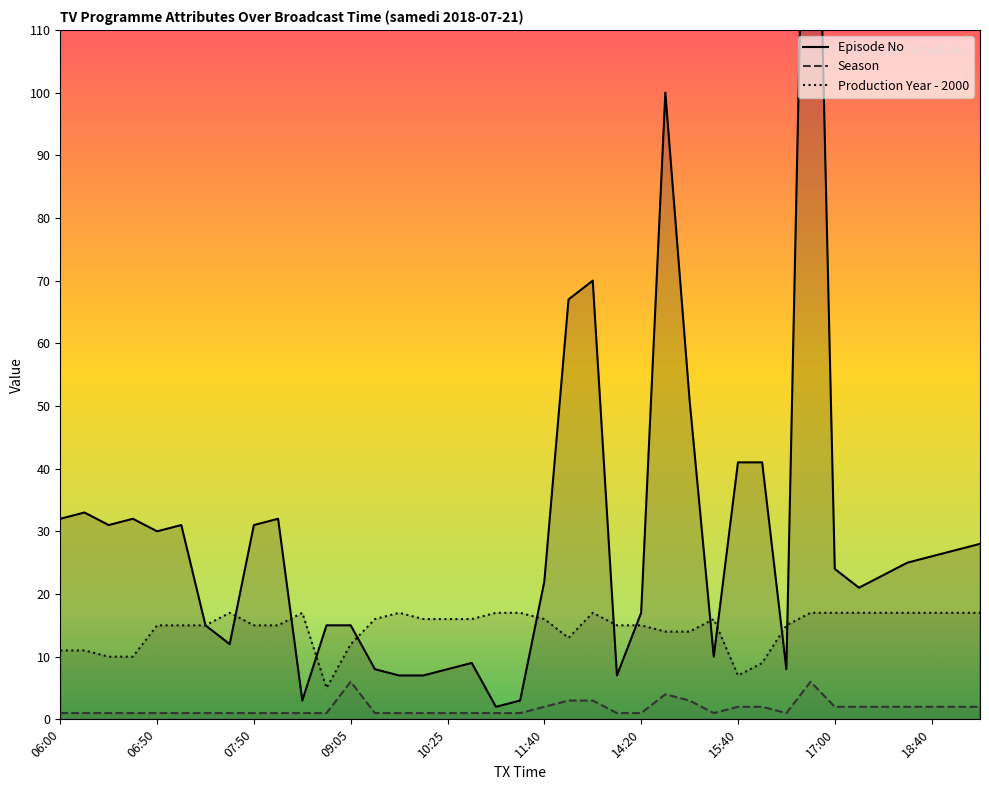

What is the highest value of the Production Year - 2000 series?

17